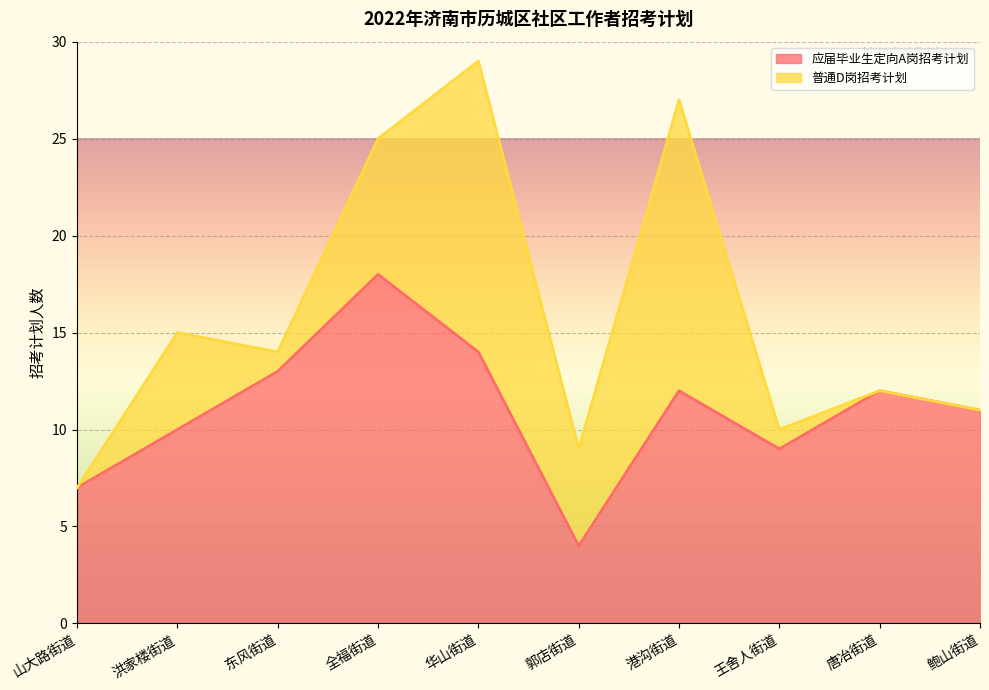

At which label does 应届毕业生定向A岗招考计划 reach its peak?

全福街道